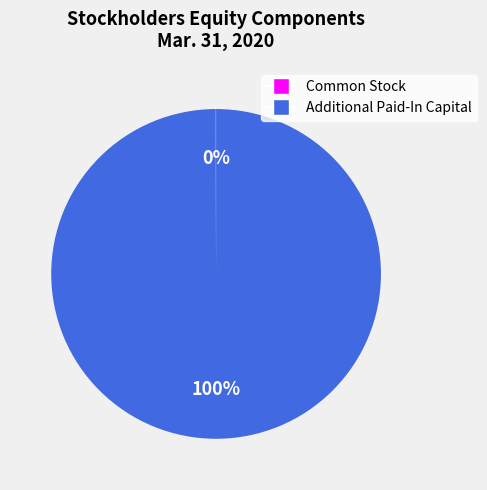

What is the largest slice in the pie chart?

Additional Paid-In Capital